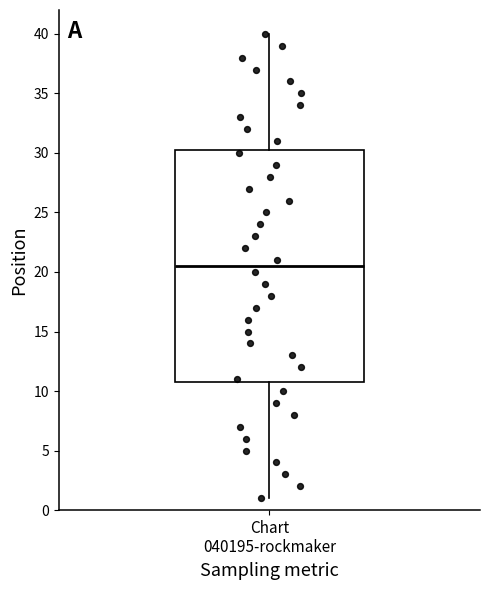

Transcribe this box plot: give where the median line is, the range the box spans, and where the two whiskers end, as read against the y-axis. The values are not printed on the chart, so give them approximately, as read against the axis.

median 20.5, box 11.0 to 30.5, whiskers 1.0 to 40.0